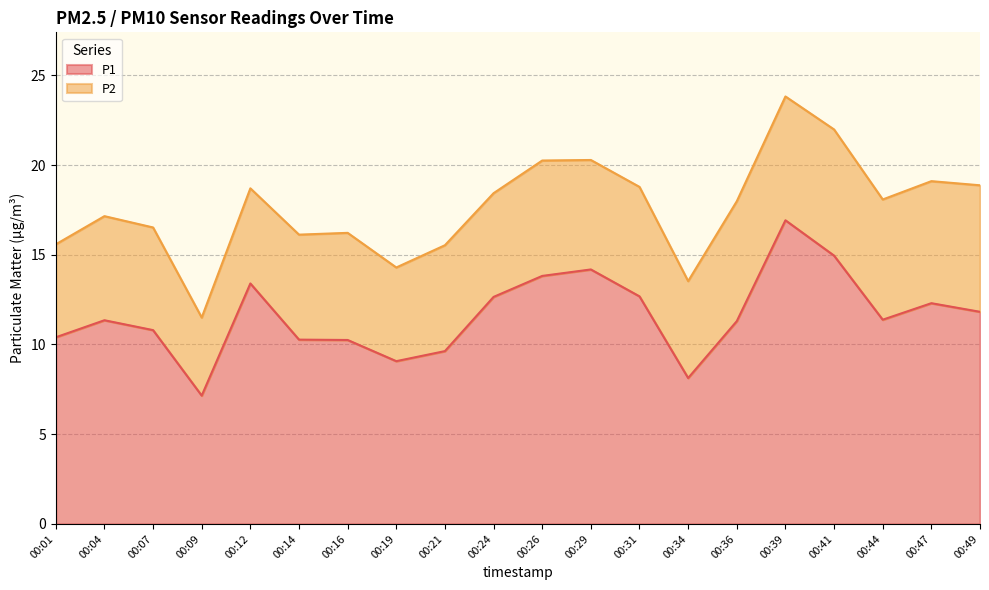

Rank the categories by value from highest to lowest.

00:39, 00:41, 00:29, 00:26, 00:12, 00:31, 00:24, 00:47, 00:49, 00:44, 00:04, 00:36, 00:07, 00:01, 00:14, 00:16, 00:21, 00:19, 00:34, 00:09